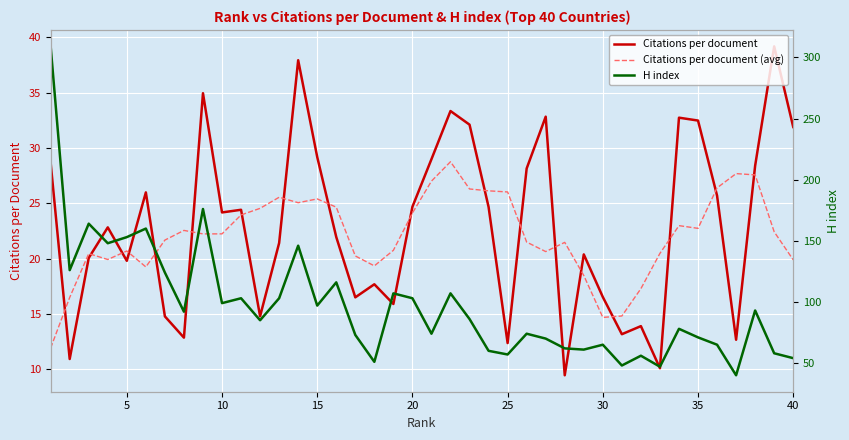

How many lines are shown in the chart?

3